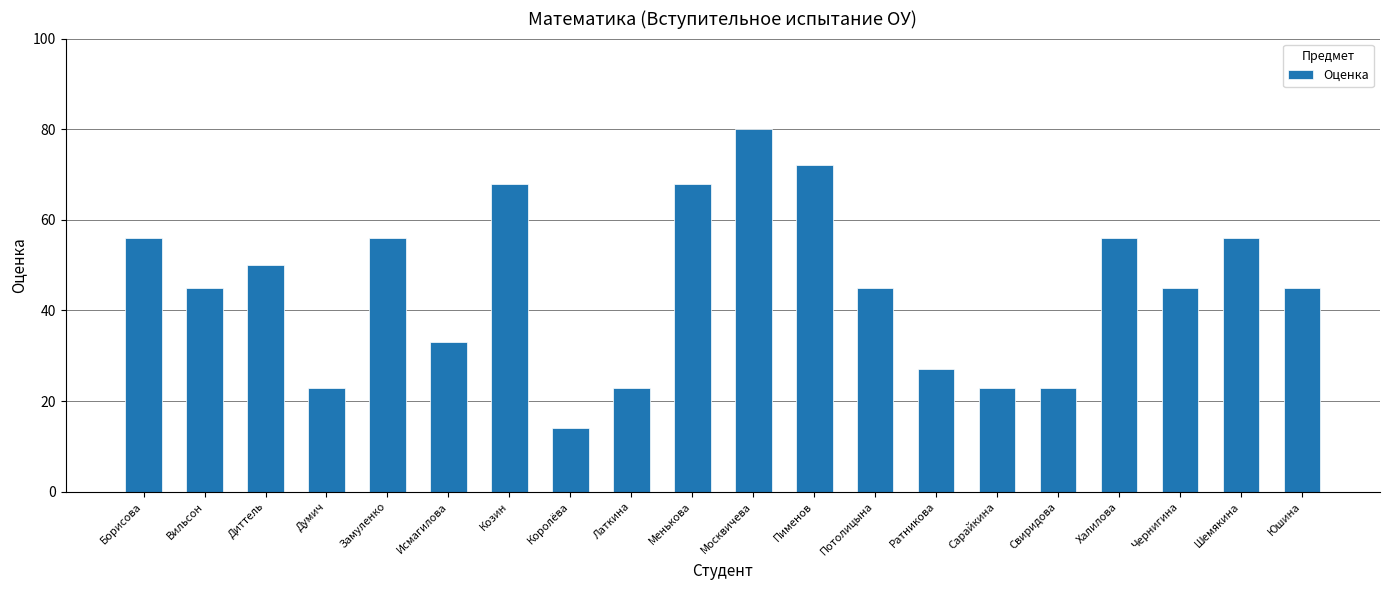

What is the maximum value shown in the chart?

80